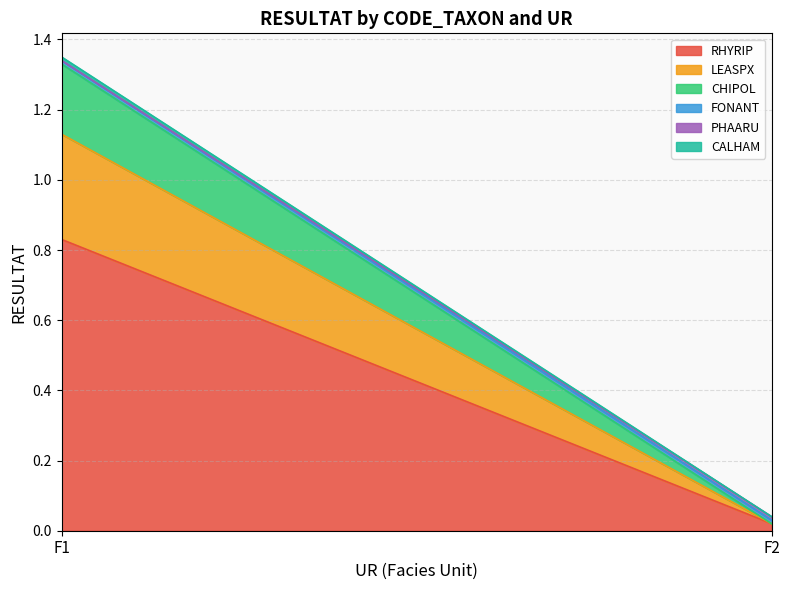

Between F1 and F2, which series saw the biggest shift?

RHYRIP